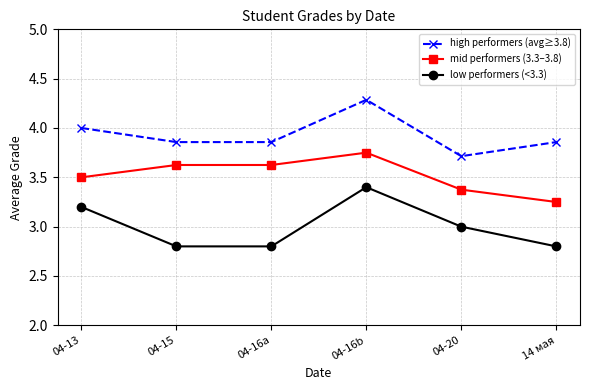

Does the chart display data point markers on the line(s)?

Yes